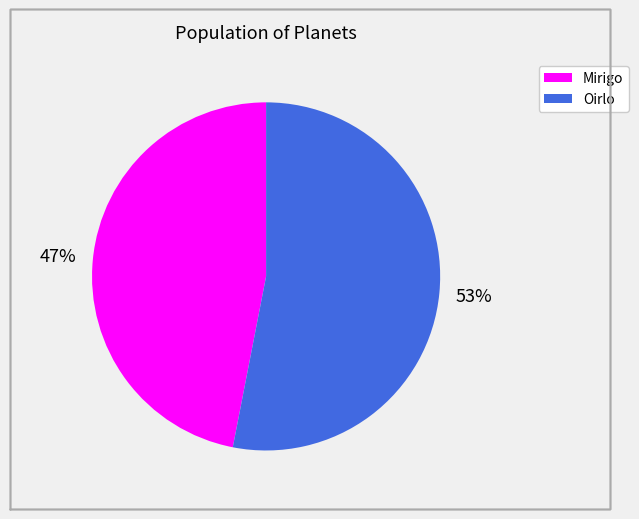

How many segments does this pie chart have?

2